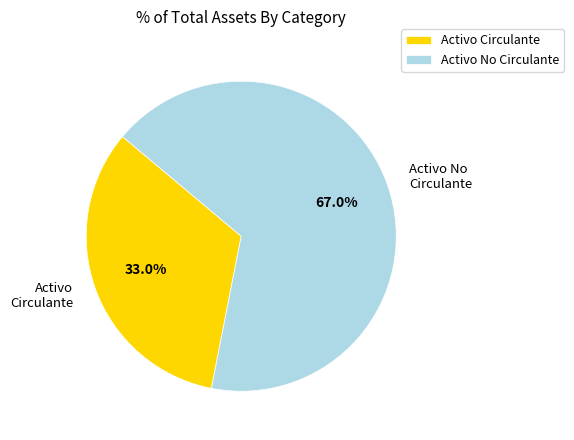

To the nearest percent, what is the difference between the largest and smallest slice percentages?

34%